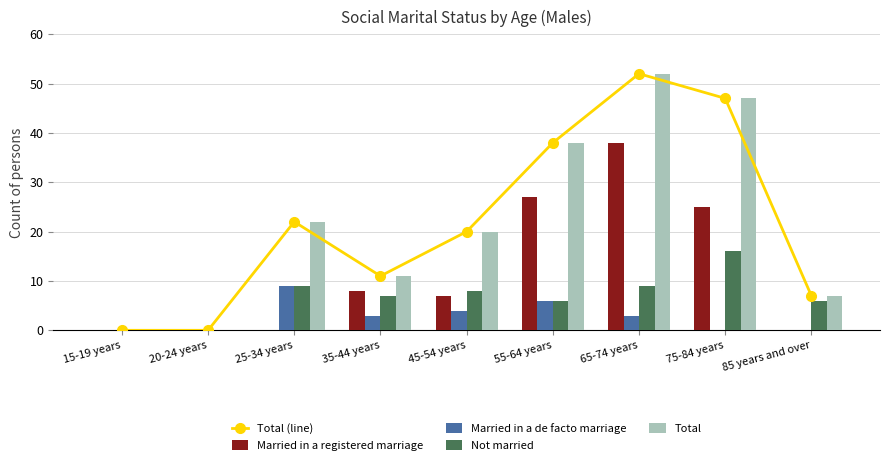

Which label corresponds to the largest value in the chart?

65-74 years